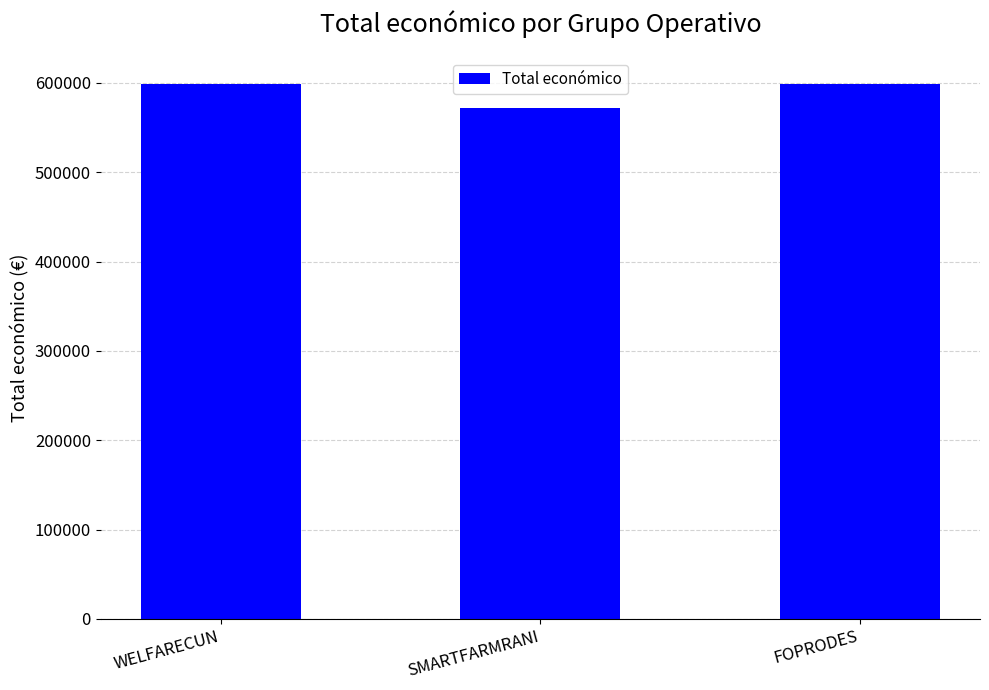

What value does the data have at FOPRODES?

599211